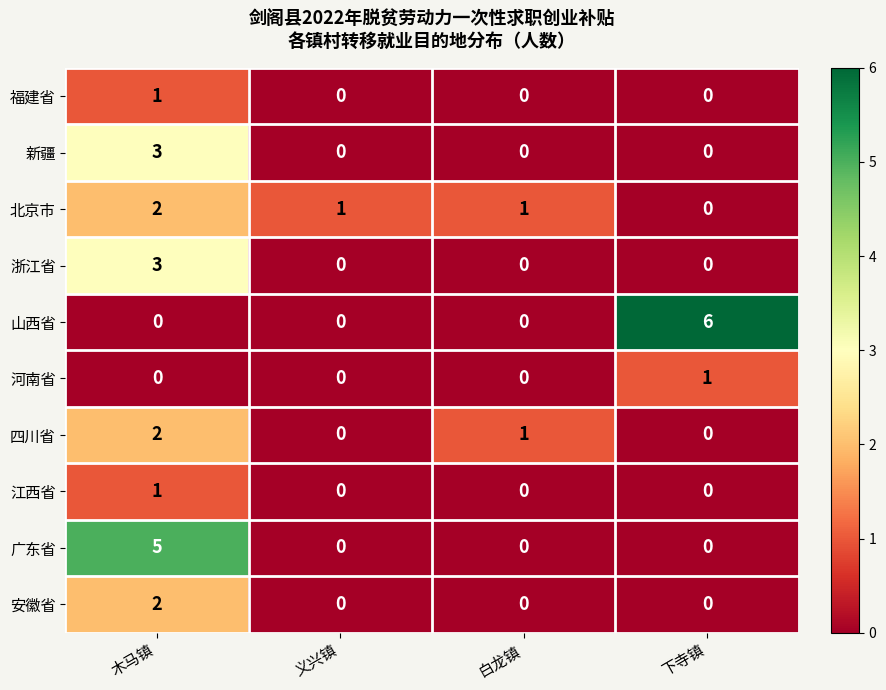

How many categories are shown in the chart?

4